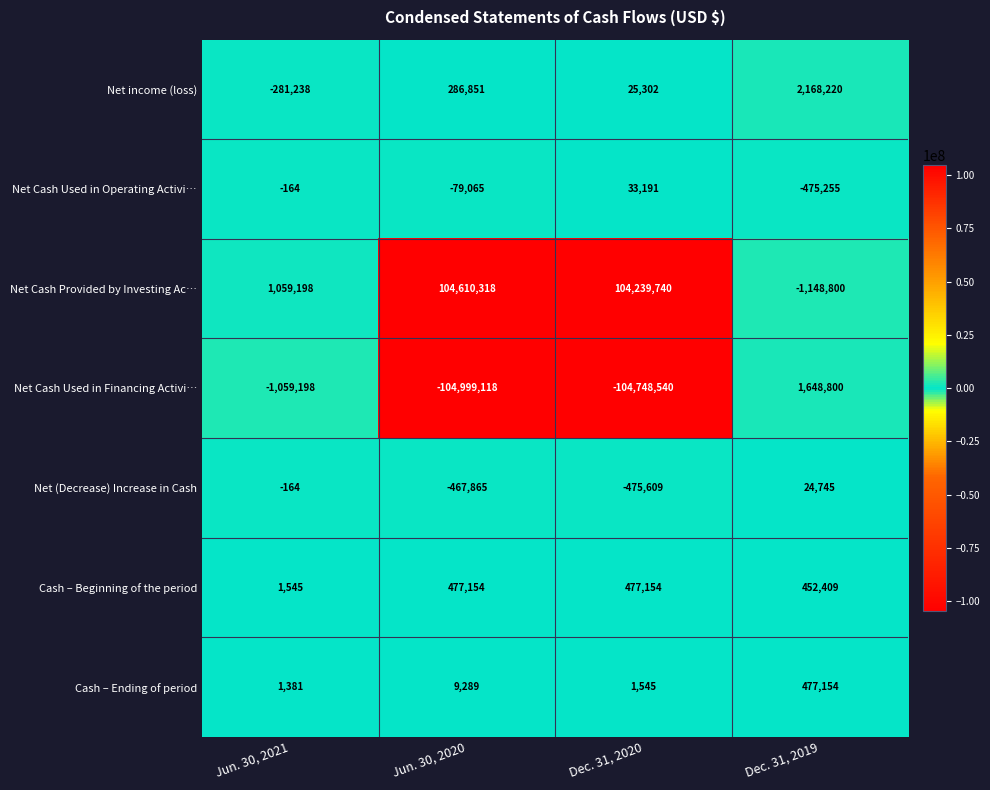

How many categories are shown in the chart?

4